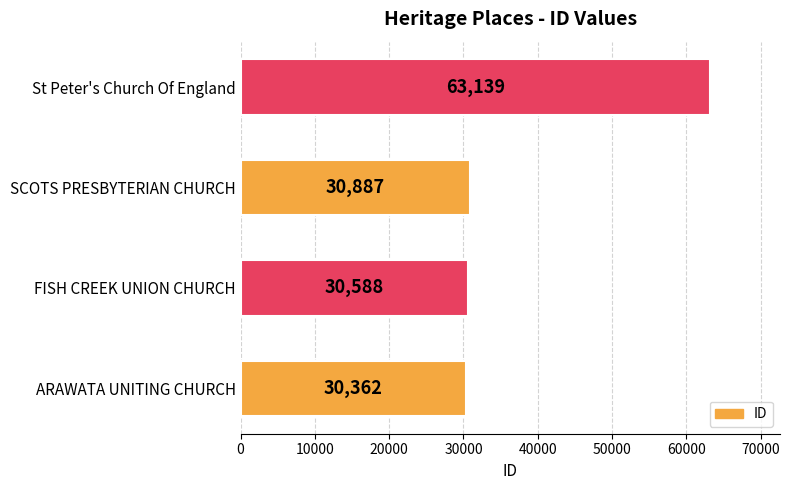

Count the number of categories in the chart.

4